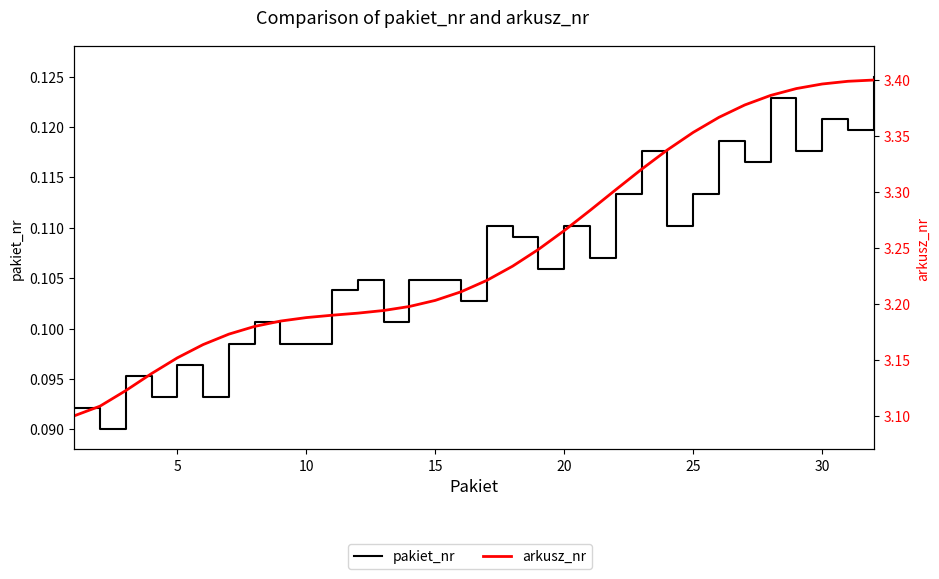

What is the difference between the maximum and minimum values in the arkusz_nr series?

0.3